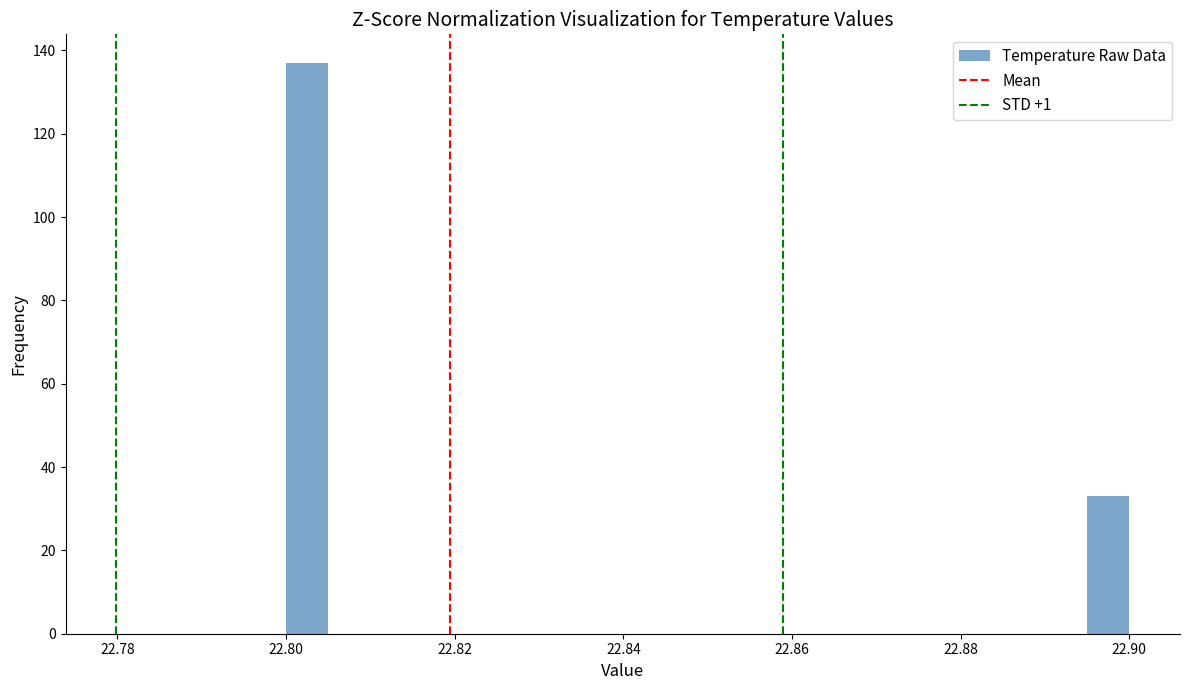

Read against the x-axis, roughly where is the centre of the tallest bar?

22.802